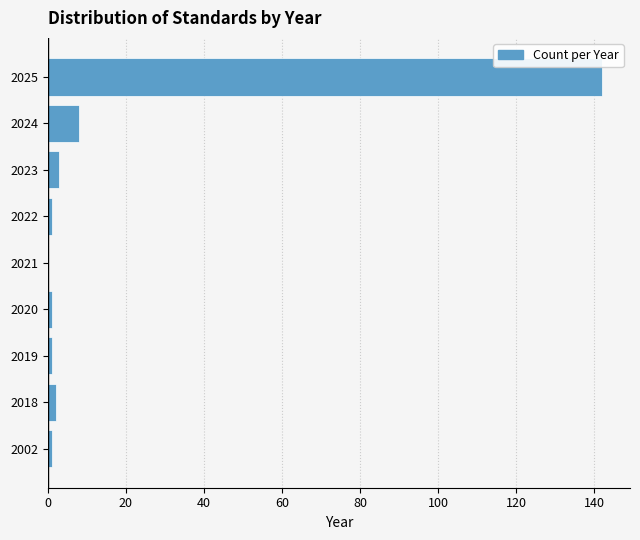

Reading bottom to top, extract all data points from this chart.

2002=1	2018=2	2019=1	2020=1	2021=0	2022=1	2023=3	2024=8	2025=142